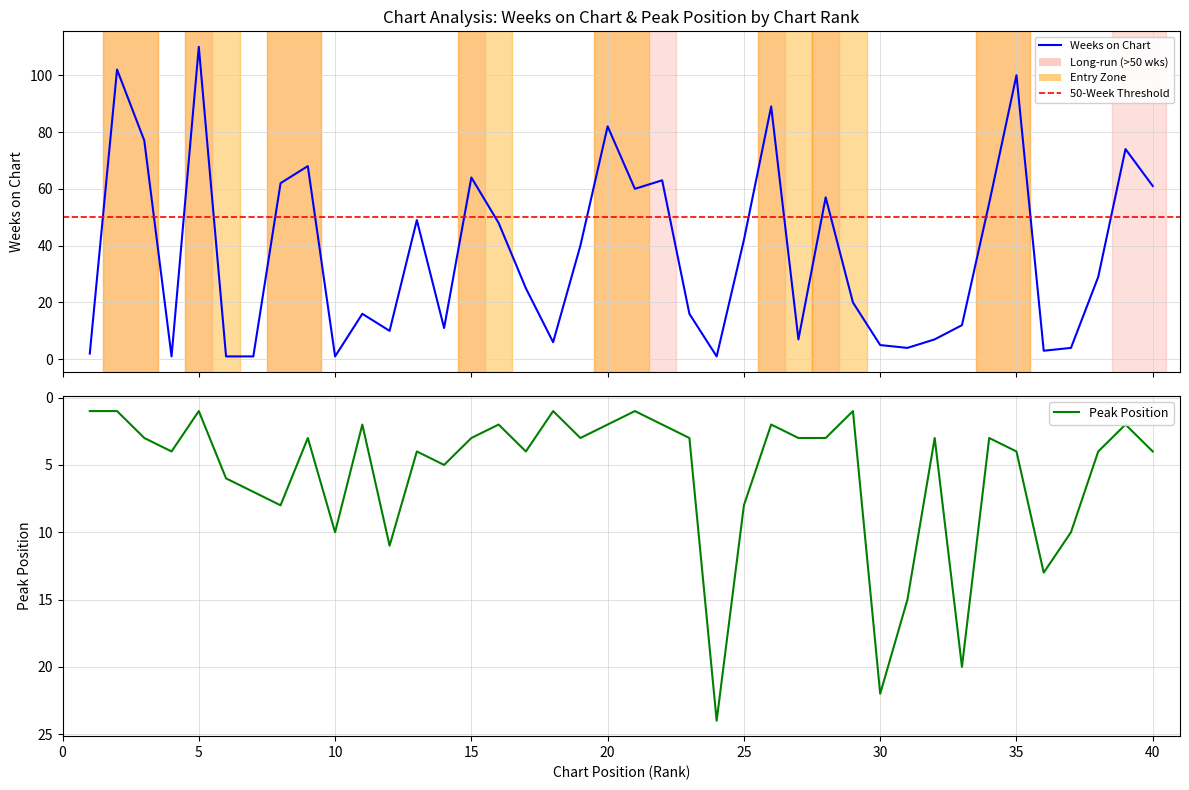

Is the value of Peak Position at 3 greater than the value of Weeks on Chart at 33?

No